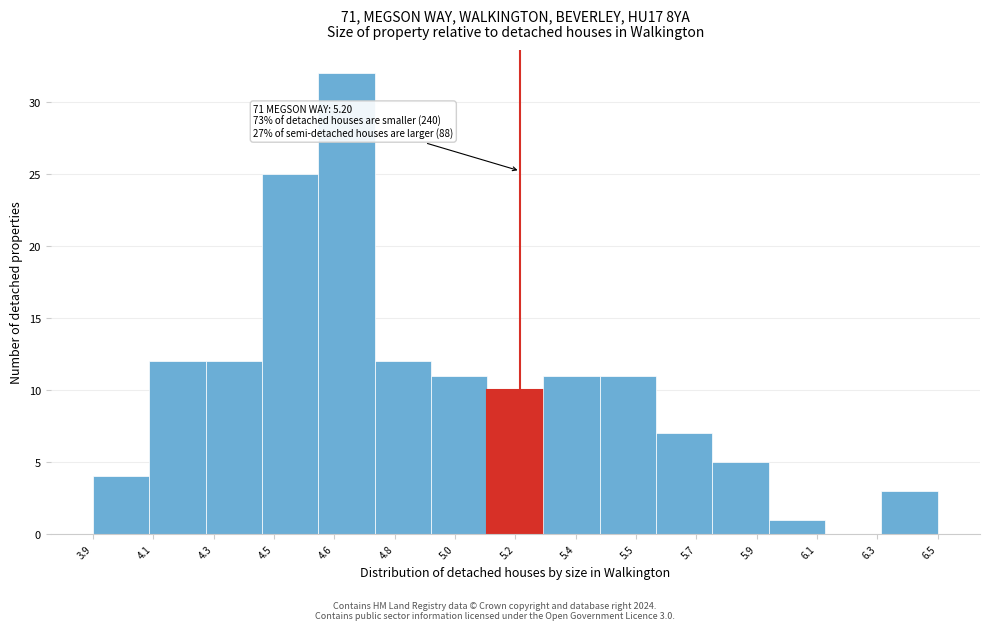

Reading right to left, what are all the values shown in this chart?

6.5=3	6.3=0	6.1=1	5.9=5	5.7=7	5.5=11	5.4=11	5.2=10	5.0=11	4.8=12	4.6=32	4.5=25	4.3=12	4.1=12	3.9=4